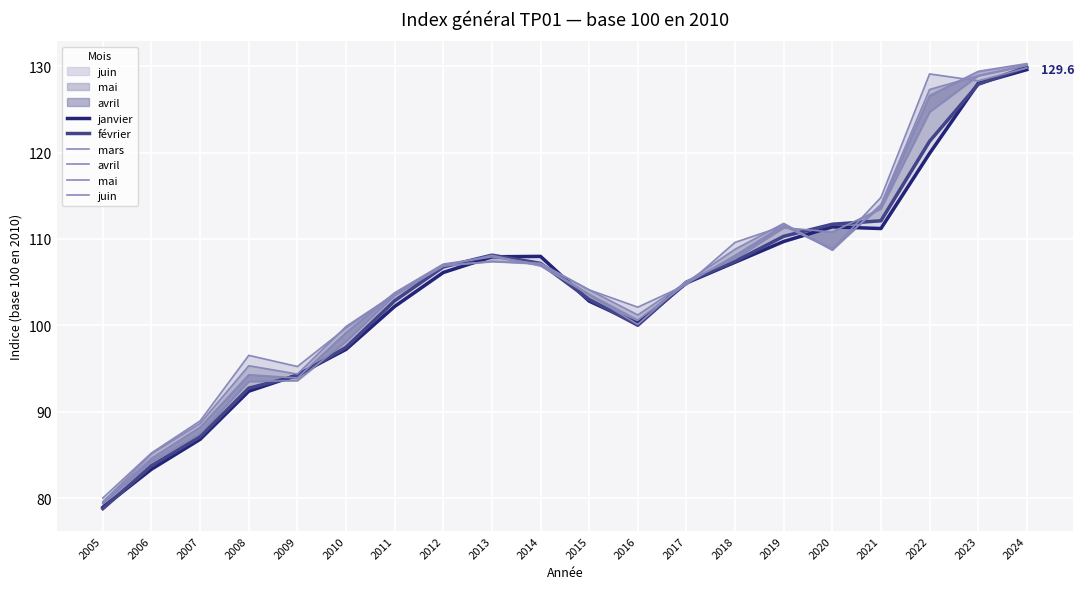

What is the difference between the maximum and second lowest values in the avril series?

45.7